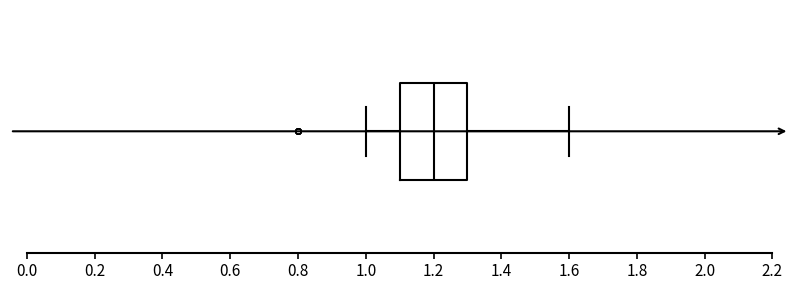

Transcribe this box plot: give where the median line is, the range the box spans, and where the two whiskers end, as read against the x-axis. The values are not printed on the chart, so give them approximately, as read against the axis.

median 1.2, box 1.1 to 1.3, whiskers 1.0 to 1.6